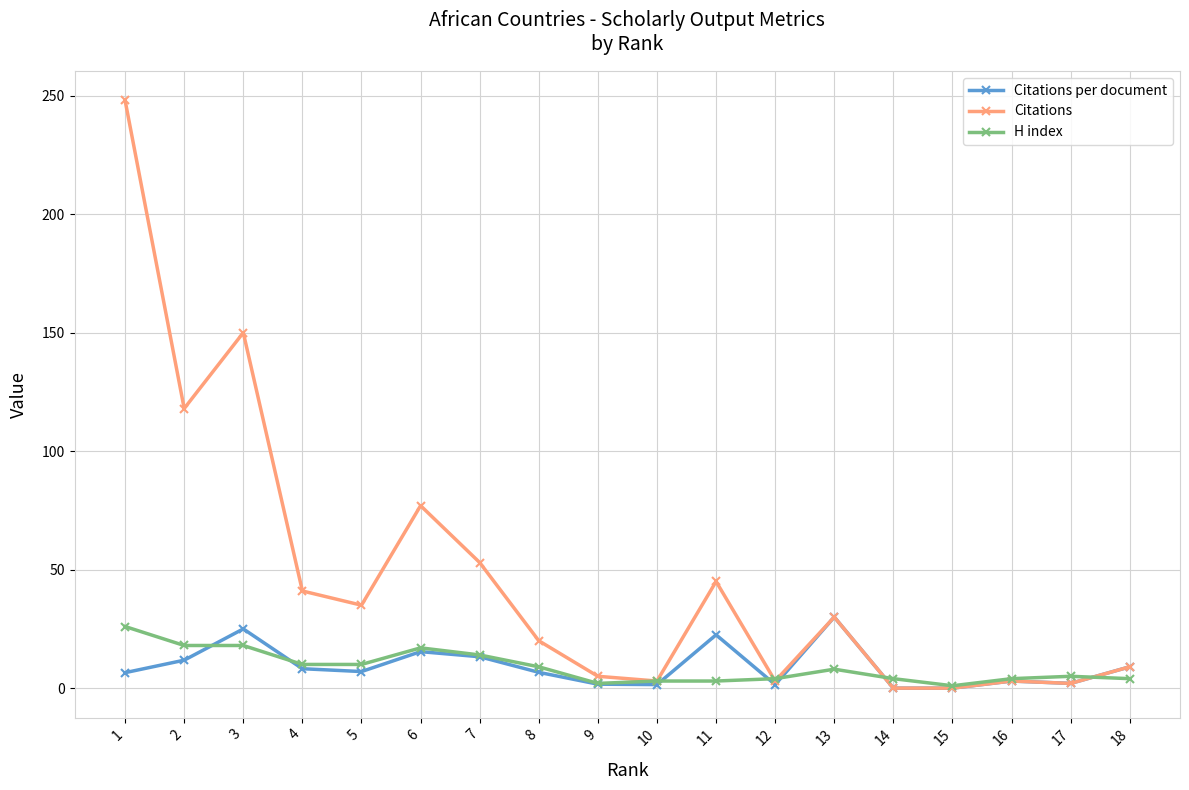

What is the maximum value shown in the chart?

248.0